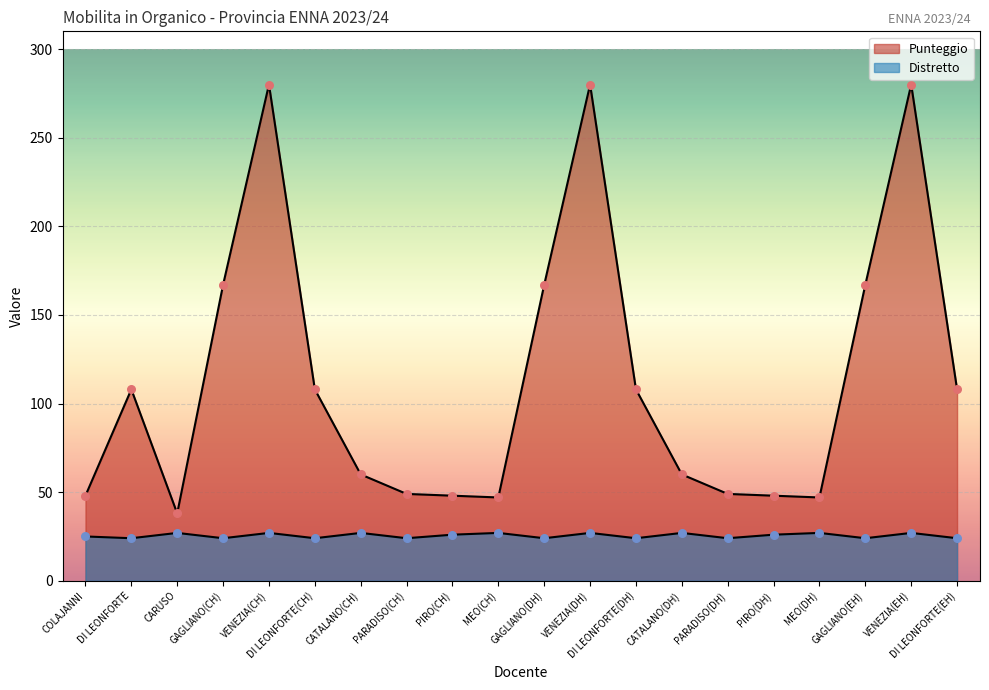

Which series has the largest Y range (max minus min)?

Punteggio